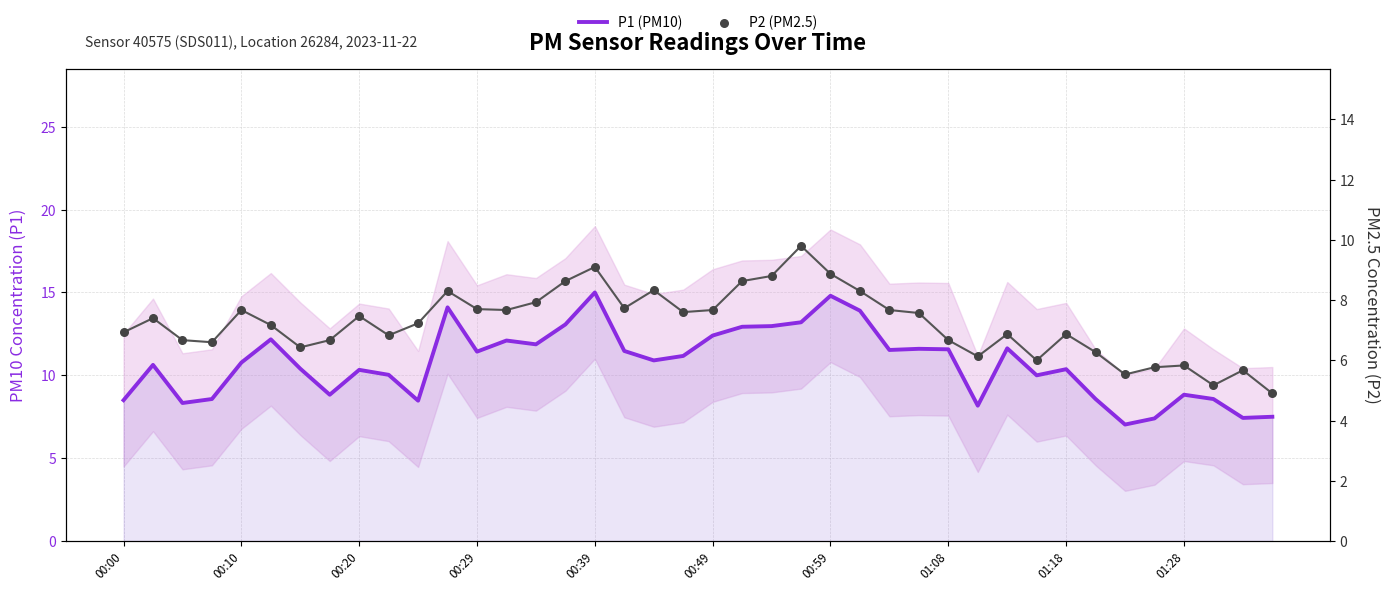

At how many categories does at least one series exceed 5?

40